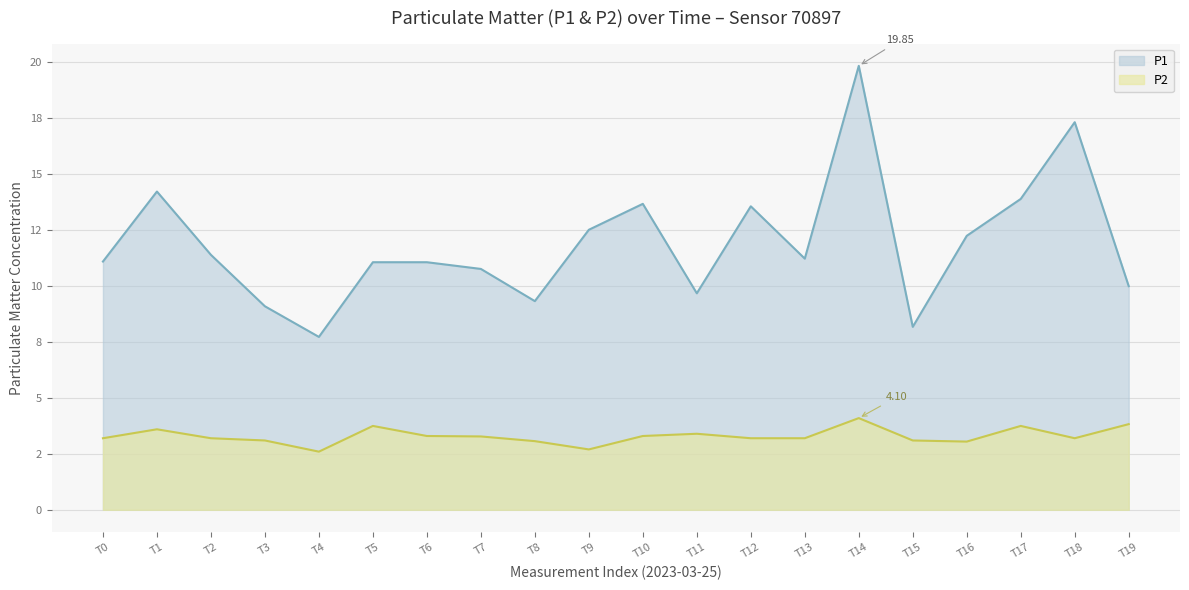

At which label does P1 reach its minimum?

T4